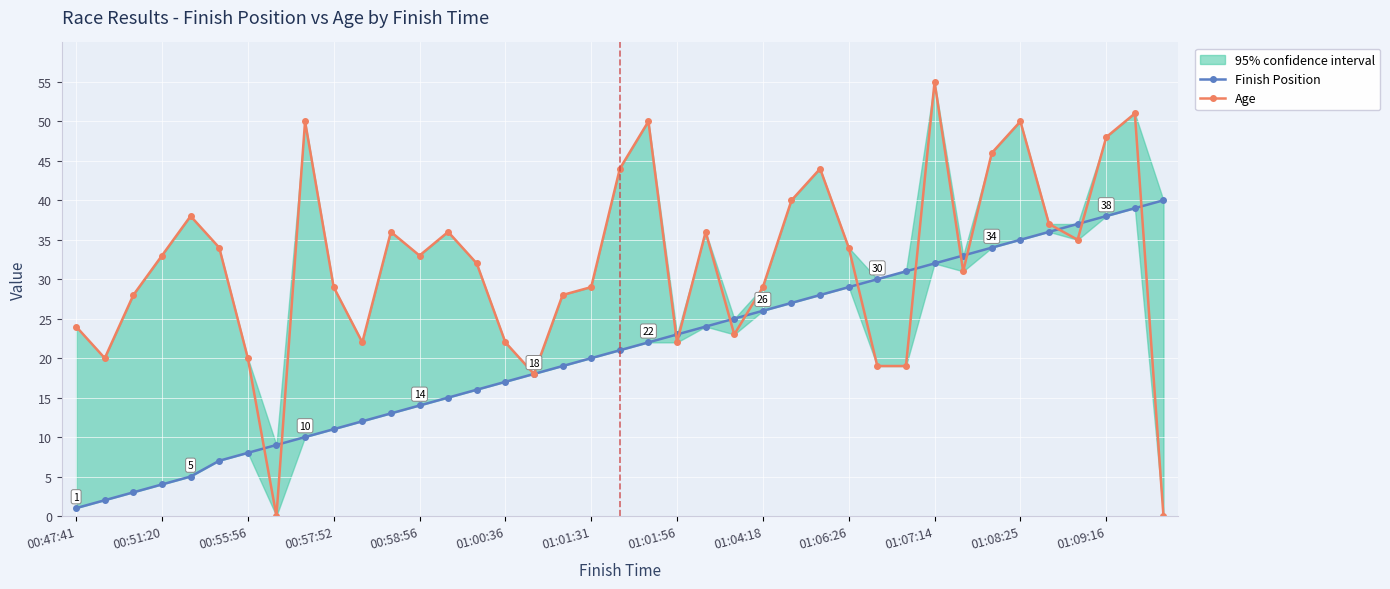

Reading left to right, list all the values displayed in this chart.

Finish Position: 1	2	3	4	5	7	8	9	10	11	12	13	14	15	16	17	18	19	20	21	22	23	24	25	26	27	28	29	30	31	32	33	34	35	36	37	38	39	40
Age: 24	20	28	33	38	34	20	0	50	29	22	36	33	36	32	22	18	28	29	44	50	22	36	23	29	40	44	34	19	19	55	31	46	50	37	35	48	51	0